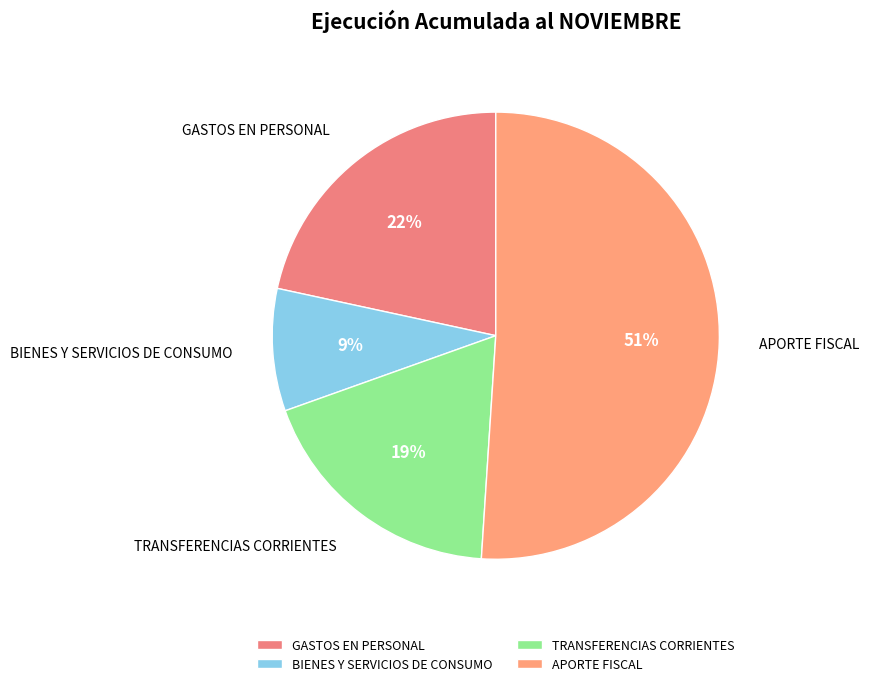

Is it true that GASTOS EN PERSONAL is 14% of the pie?

False